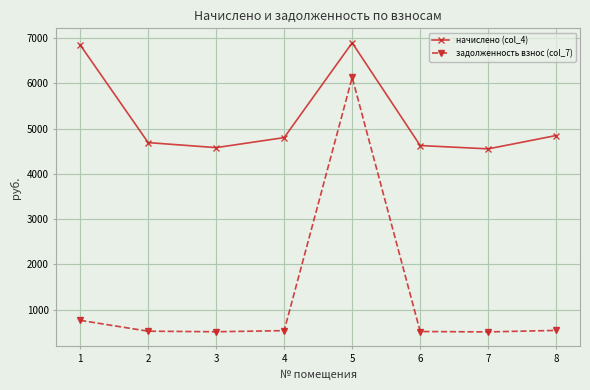

What is the smallest value displayed?

505.8